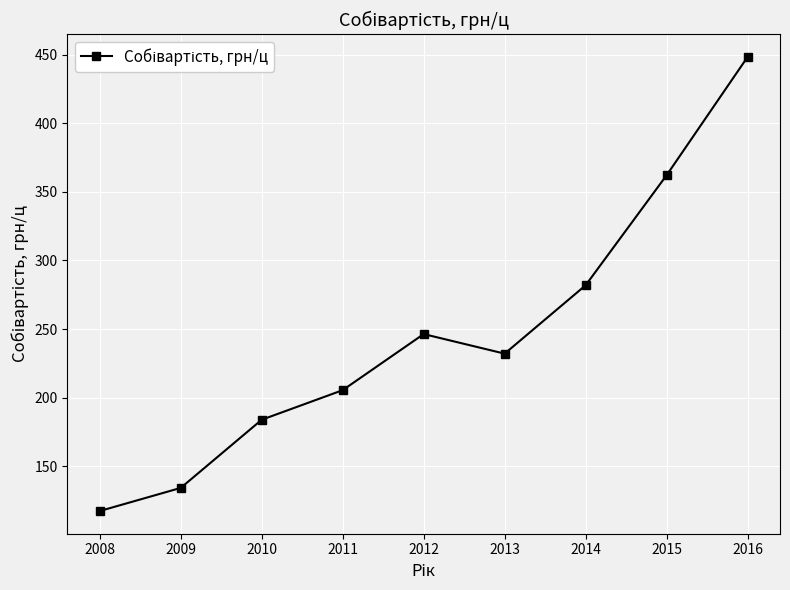

Which has a higher value, 2012 or 2014?

2014